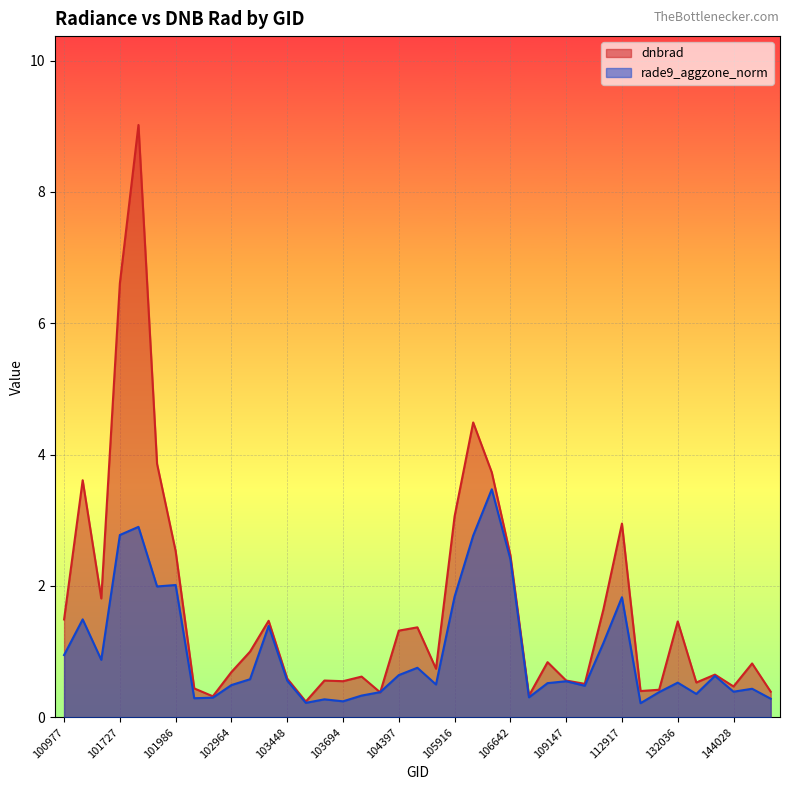

Reading left to right, list all the values displayed in this chart.

dnbrad: 1.5	3.6	1.8	6.6	9.0	3.9	2.5	0.4	0.3	0.7	1.0	1.5	0.6	0.2	0.6	0.6	0.6	0.4	1.3	1.4	0.7	3.1	4.5	3.7	2.5	0.3	0.8	0.6	0.5	1.6	3.0	0.4	0.4	1.5	0.5	0.7	0.5	0.8	0.4
rade9_aggzone_norm: 0.9	1.5	0.9	2.8	2.9	2.0	2.0	0.3	0.3	0.5	0.6	1.4	0.6	0.2	0.3	0.2	0.3	0.4	0.6	0.8	0.5	1.8	2.8	3.5	2.4	0.3	0.5	0.5	0.5	1.1	1.8	0.2	0.4	0.5	0.4	0.6	0.4	0.4	0.3